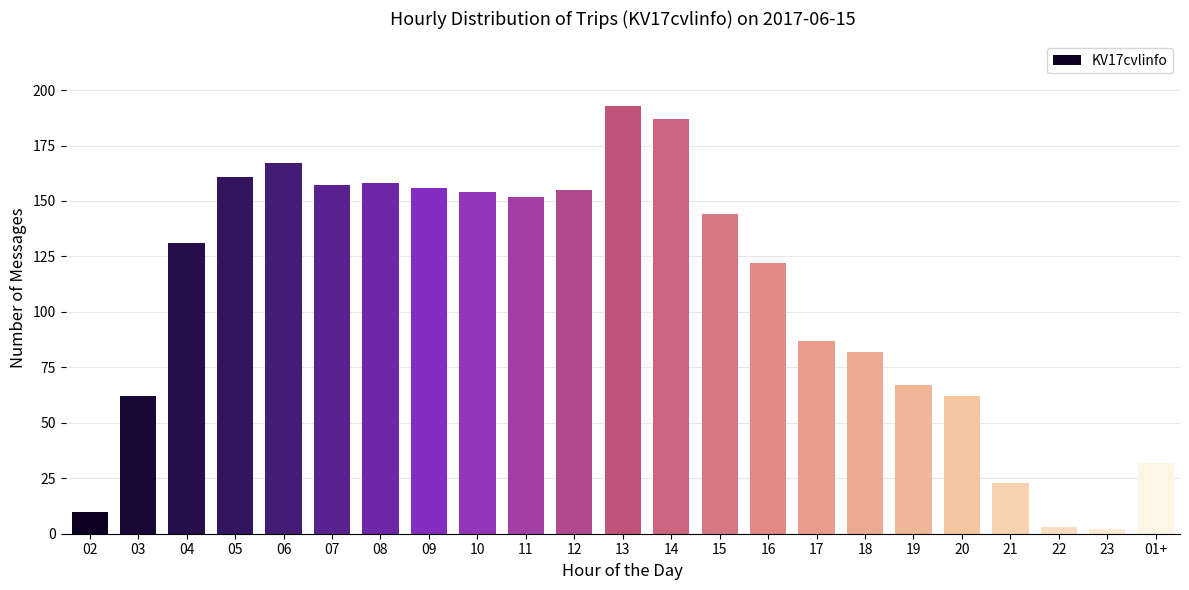

What is the approximate value at 09, to the nearest 5?

155